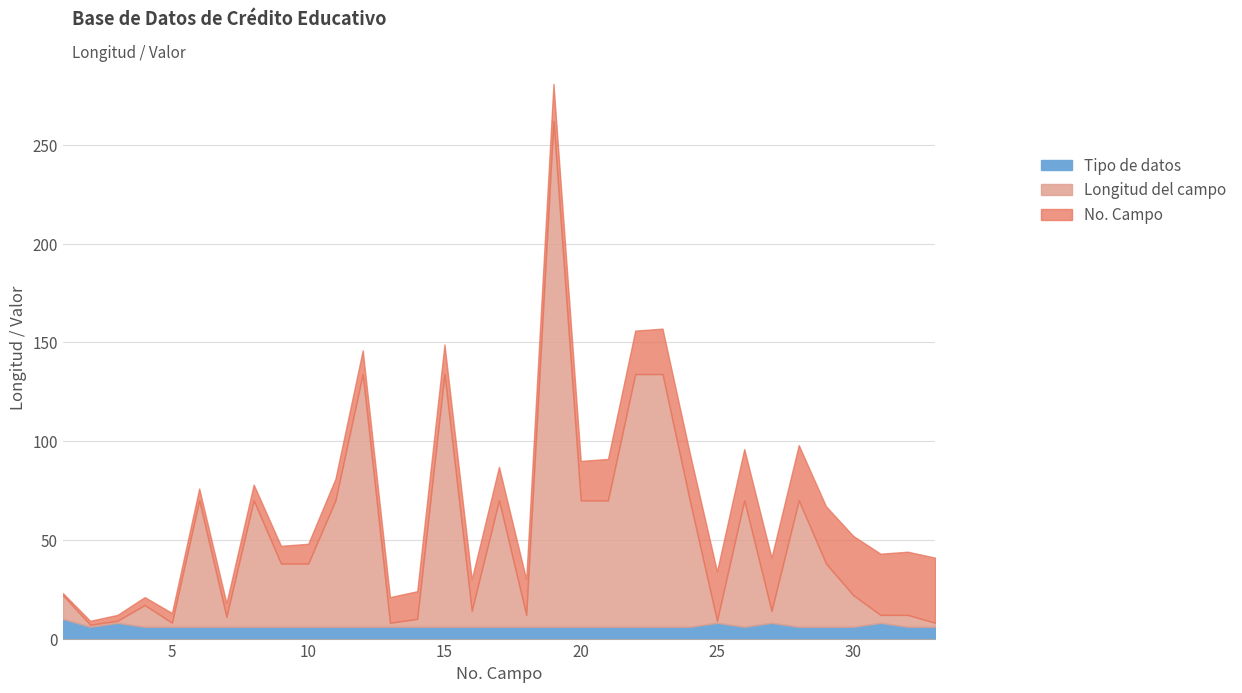

Does the chart display data point markers on the line(s)?

No